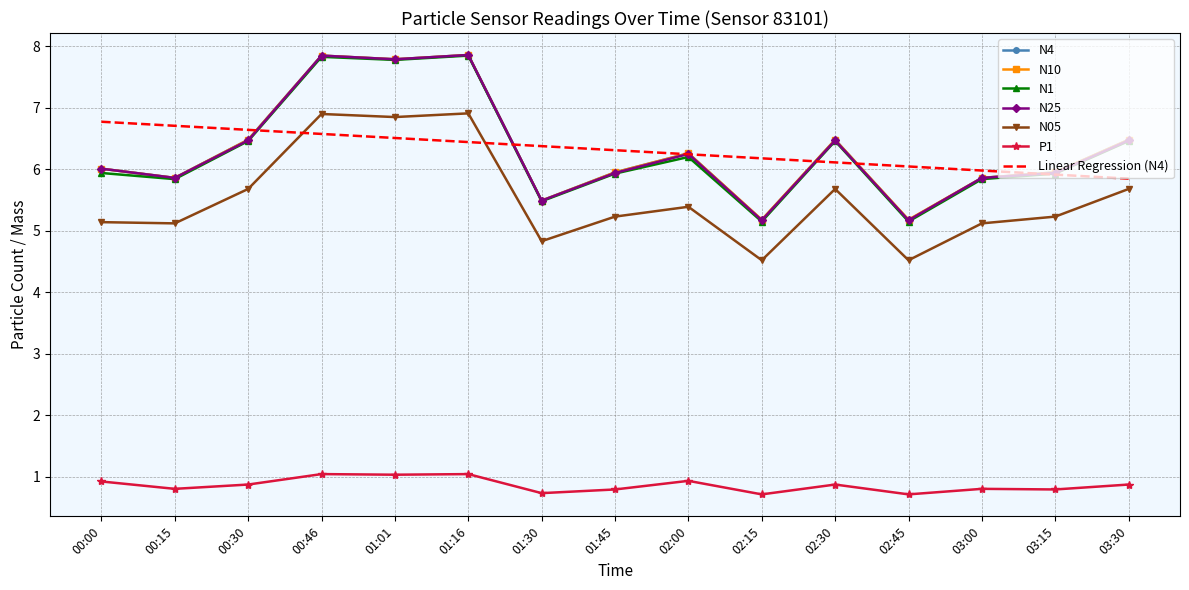

True or false: P1 and Linear Regression (N4) cross at least once.

False